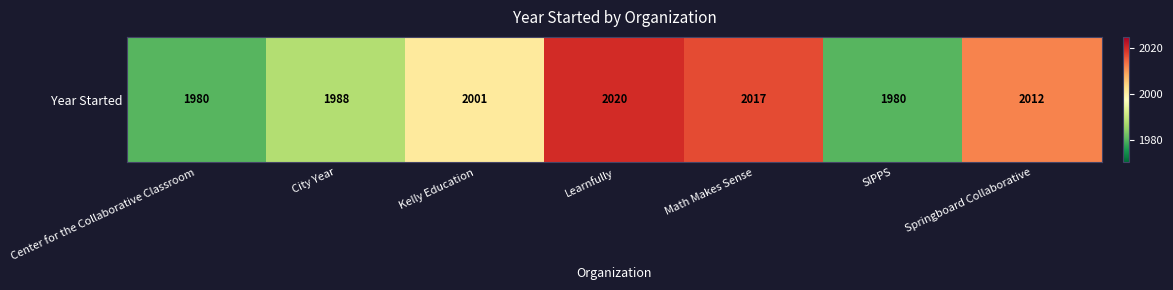

Rank the categories by value from highest to lowest.

Learnfully, Math Makes Sense, Springboard Collaborative, Kelly Education, City Year, Center for the Collaborative Classroom, SIPPS